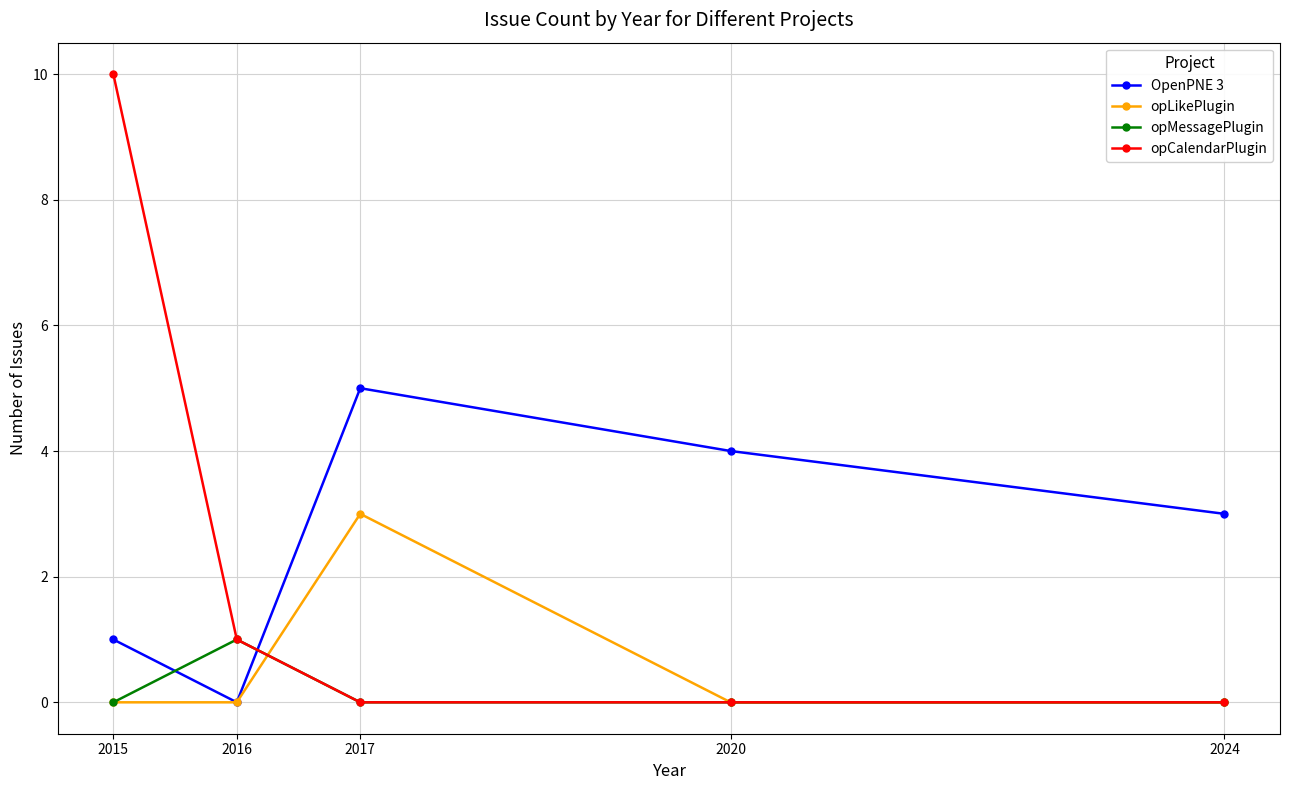

Which series has the largest range (max minus min)?

opCalendarPlugin